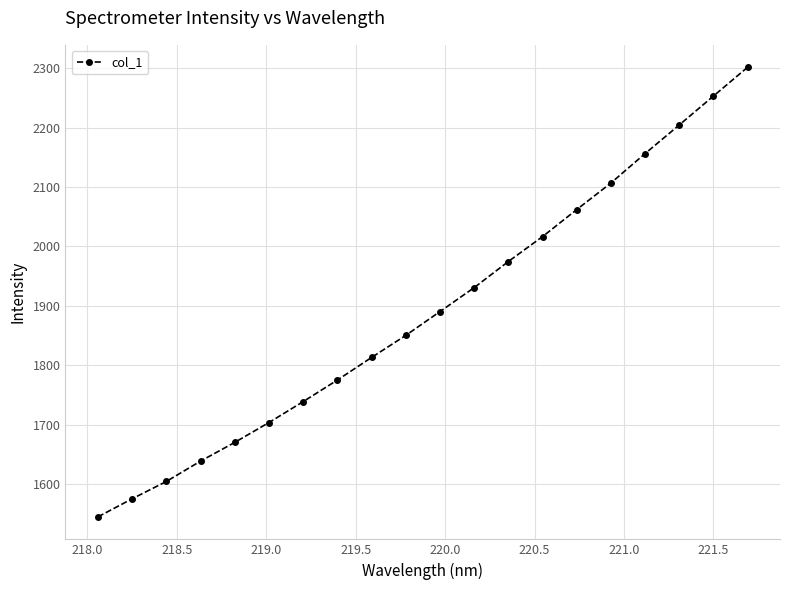

What is the value of the 19th point from the left?

2252.8